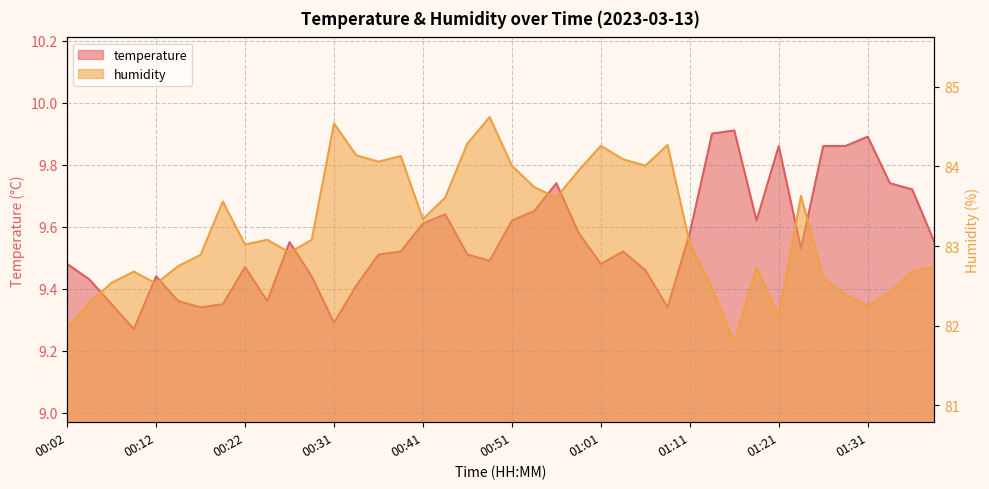

How many categories are shown in the chart?

40